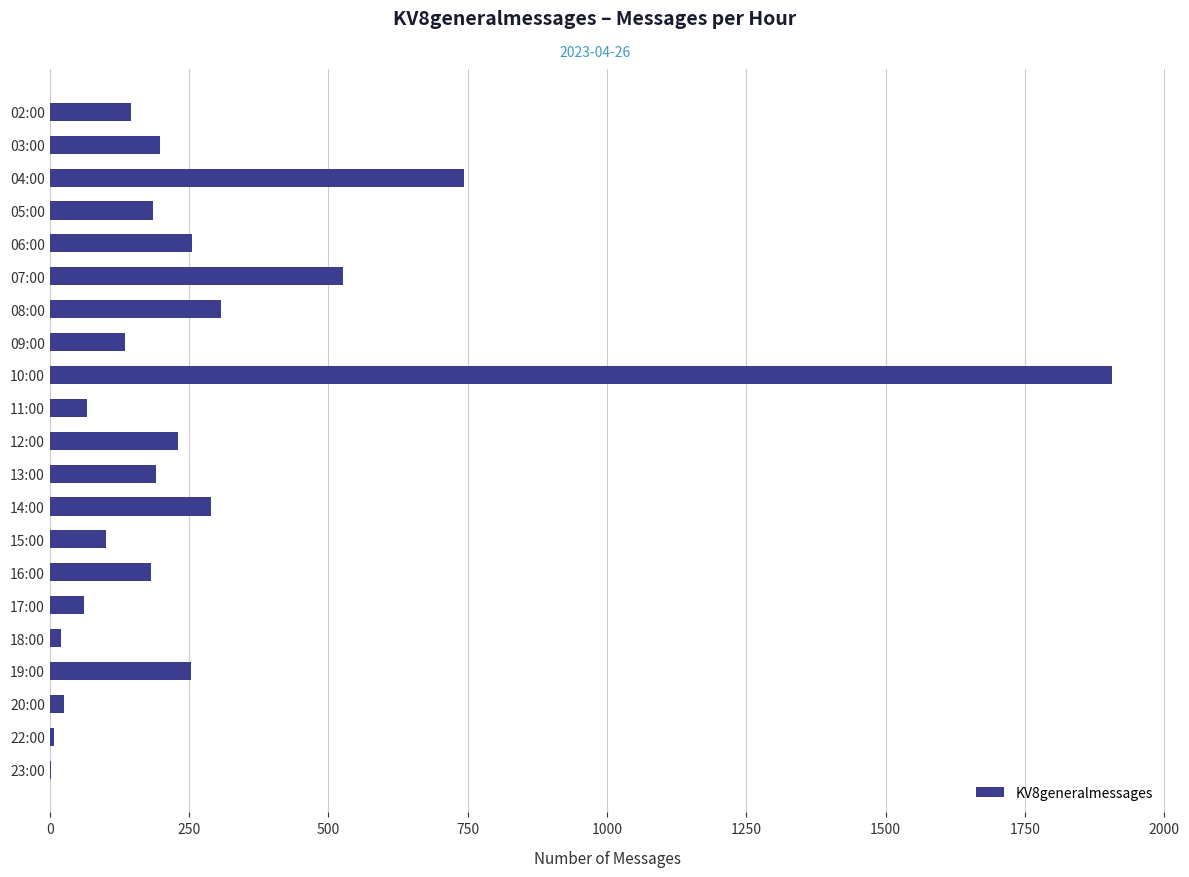

What is the maximum value shown in the chart?

1906